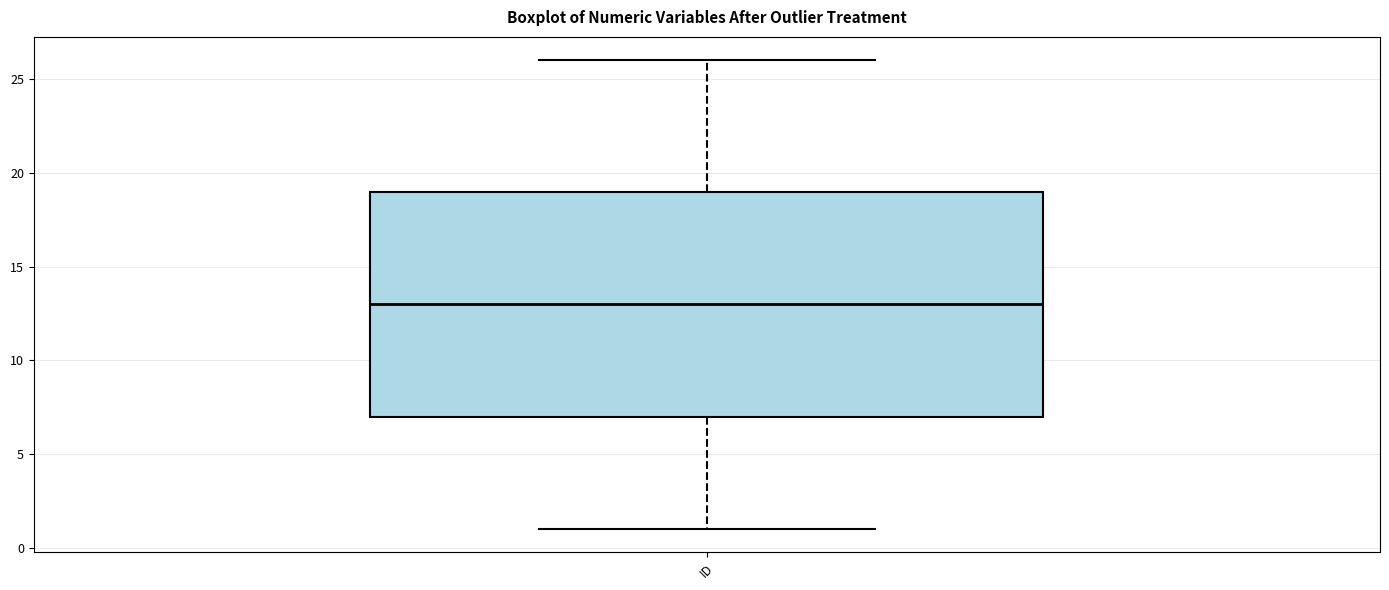

Where is the lower edge of the box for ID on the y-axis? The values are not printed on the chart, so give them approximately, as read against the axis.

7